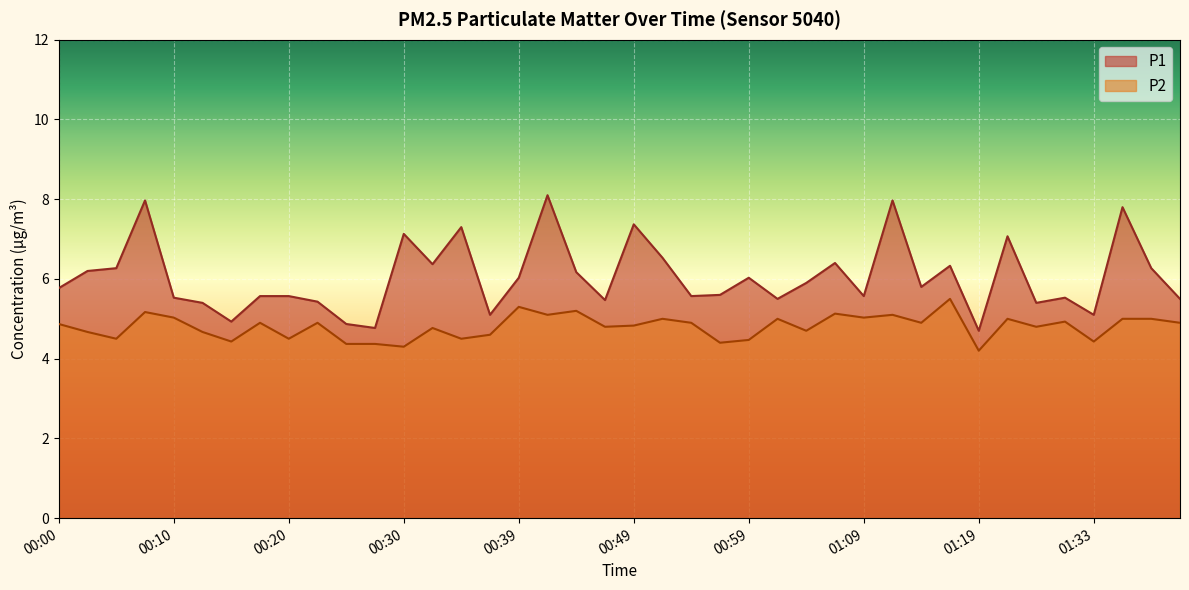

The P2 series shows 2.2 at 01:21. True or false?

False